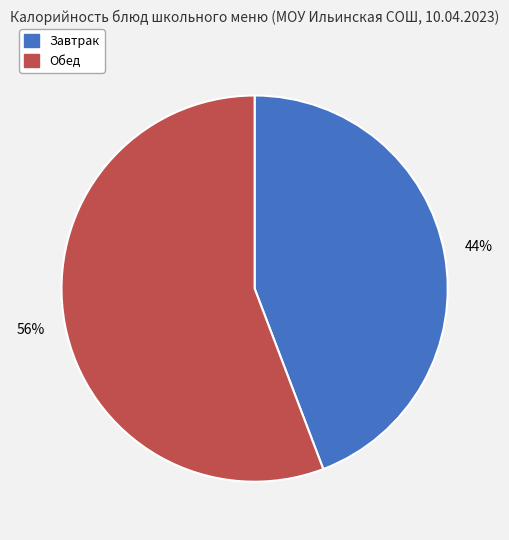

How many slices are in this pie chart?

2